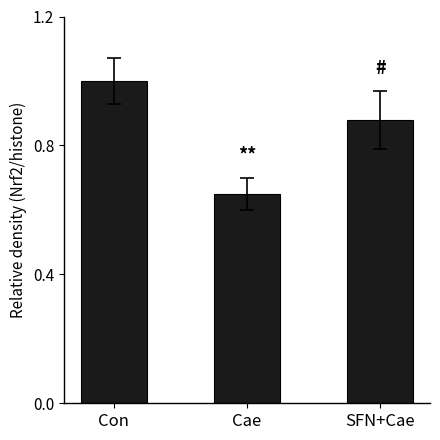

What is the sum of all values?

2.5